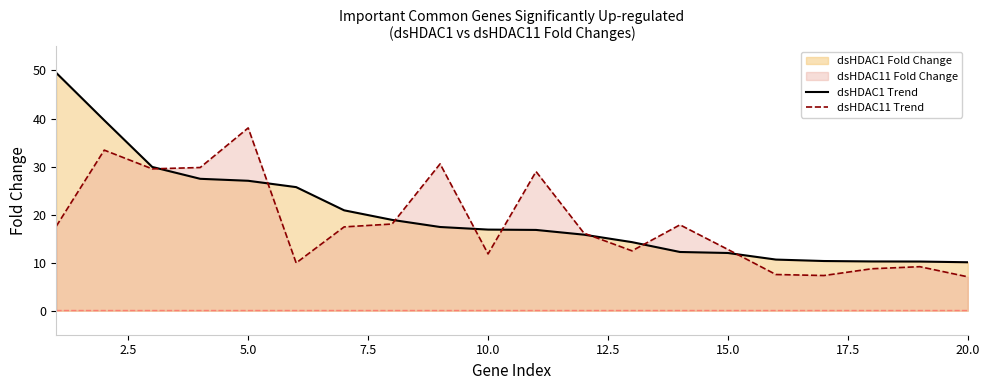

Rank the series by their average value, from highest to lowest.

dsHDAC1 Trend, dsHDAC11 Trend